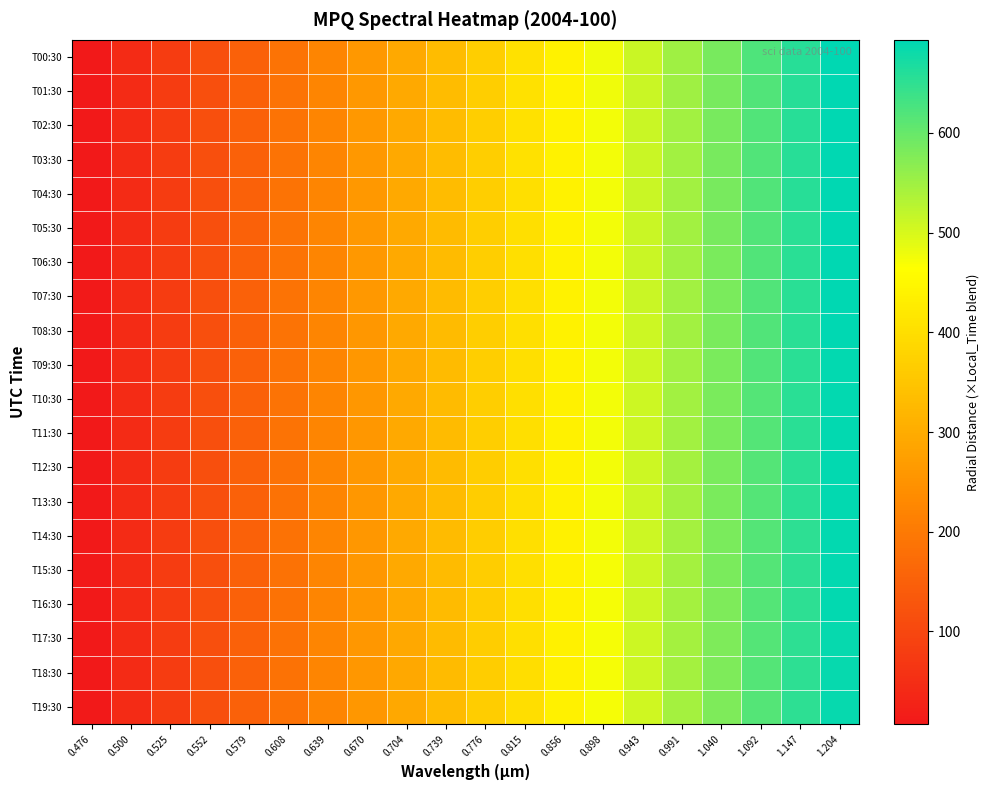

At 0.776, list the series in order from largest to smallest.

T00:30, T01:30, T02:30, T03:30, T04:30, T05:30, T06:30, T07:30, T08:30, T09:30, T10:30, T11:30, T12:30, T13:30, T14:30, T15:30, T16:30, T17:30, T18:30, T19:30